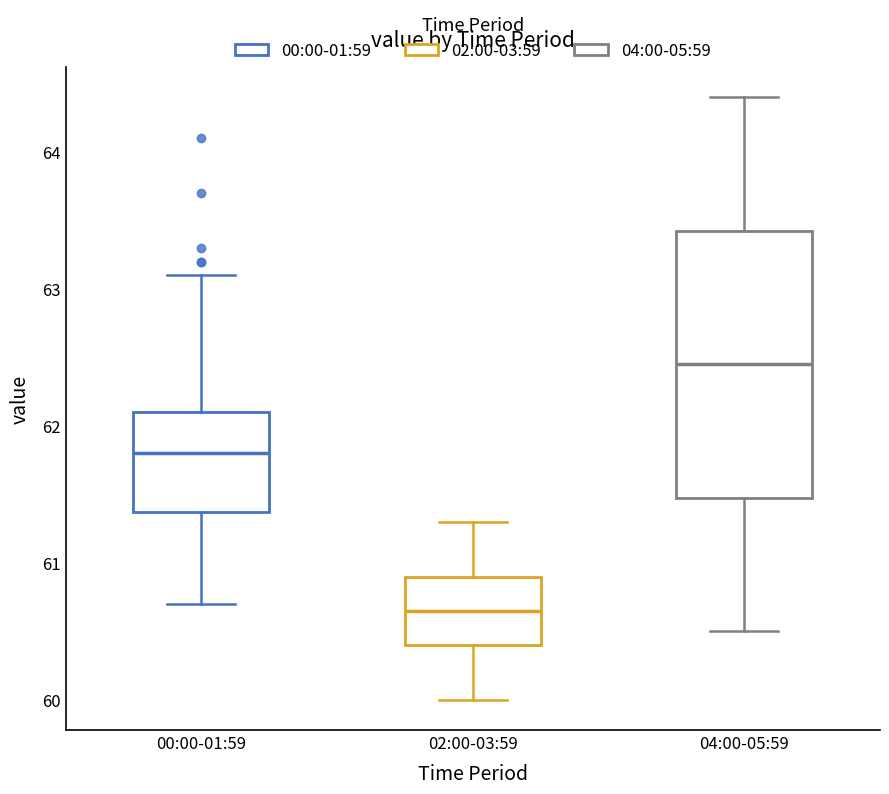

Reading left to right, transcribe this box plot: for each box, give where its median line is, the range the box spans, and where its two whiskers end, as read against the y-axis. The values are not printed on the chart, so give them approximately, as read against the axis.

00:00-01:59: median 61.8, box 61.4 to 62.1, whiskers 60.7 to 63.1
02:00-03:59: median 60.7, box 60.4 to 60.9, whiskers 60.0 to 61.3
04:00-05:59: median 62.5, box 61.5 to 63.4, whiskers 60.5 to 64.4